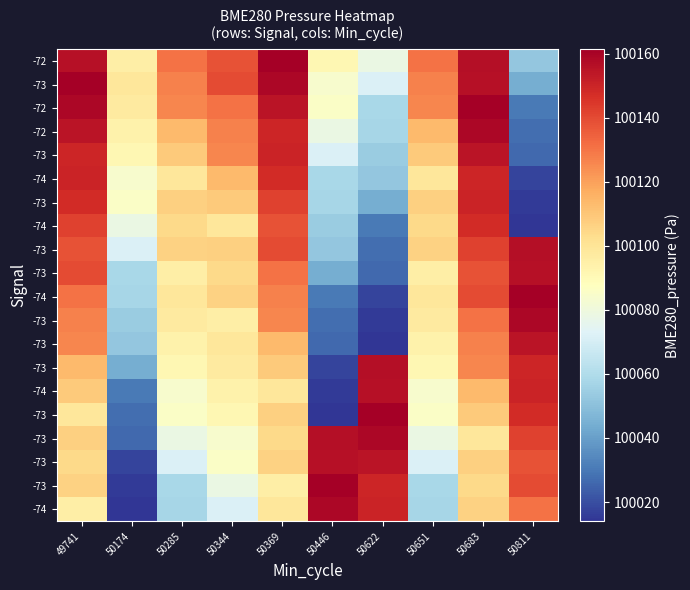

What is the smallest value displayed?

100014.0